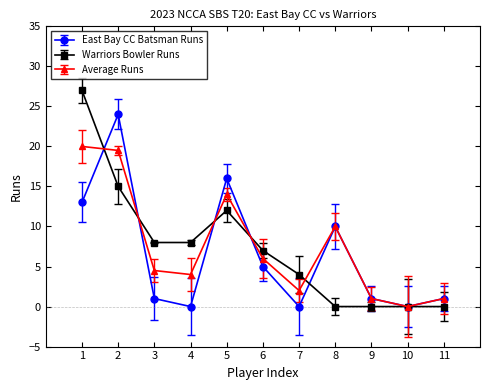

What is the value of the East Bay CC Batsman Runs point at the 2nd from the left?

24.0